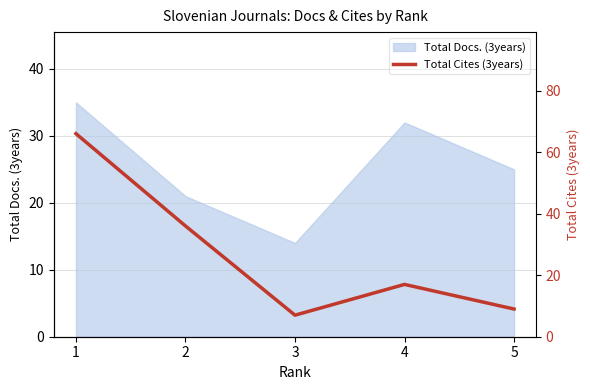

True or false: the data shows 49 at 2.

False